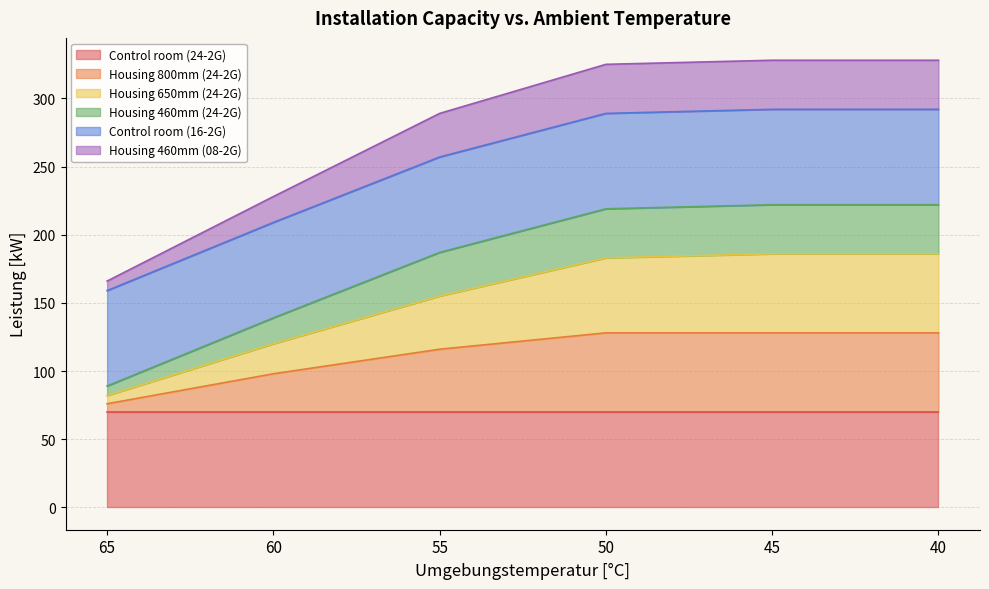

Which label corresponds to the smallest value in the chart?

65